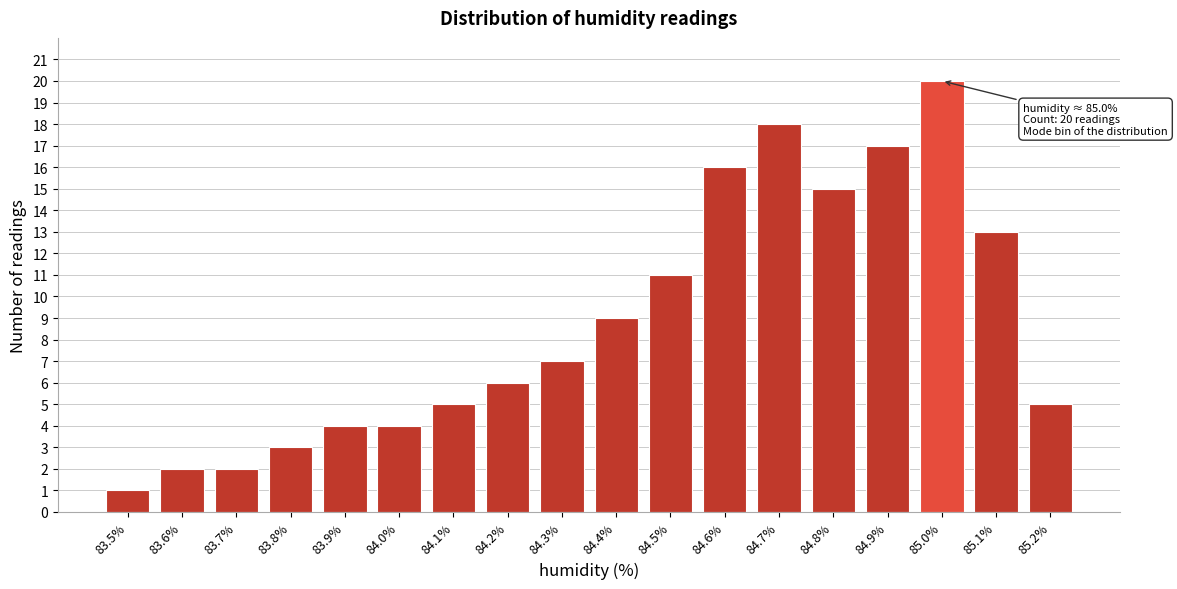

Reading left to right, extract all data points from this chart.

83.5%=1	83.6%=2	83.7%=2	83.8%=3	83.9%=4	84.0%=4	84.1%=5	84.2%=6	84.3%=7	84.4%=9	84.5%=11	84.6%=16	84.7%=18	84.8%=15	84.9%=17	85.0%=20	85.1%=13	85.2%=5